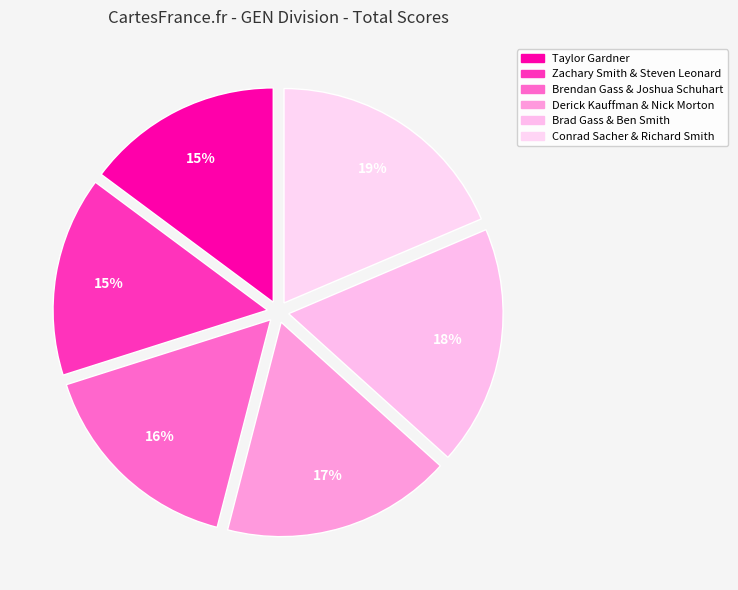

How many slices are in this pie chart?

6